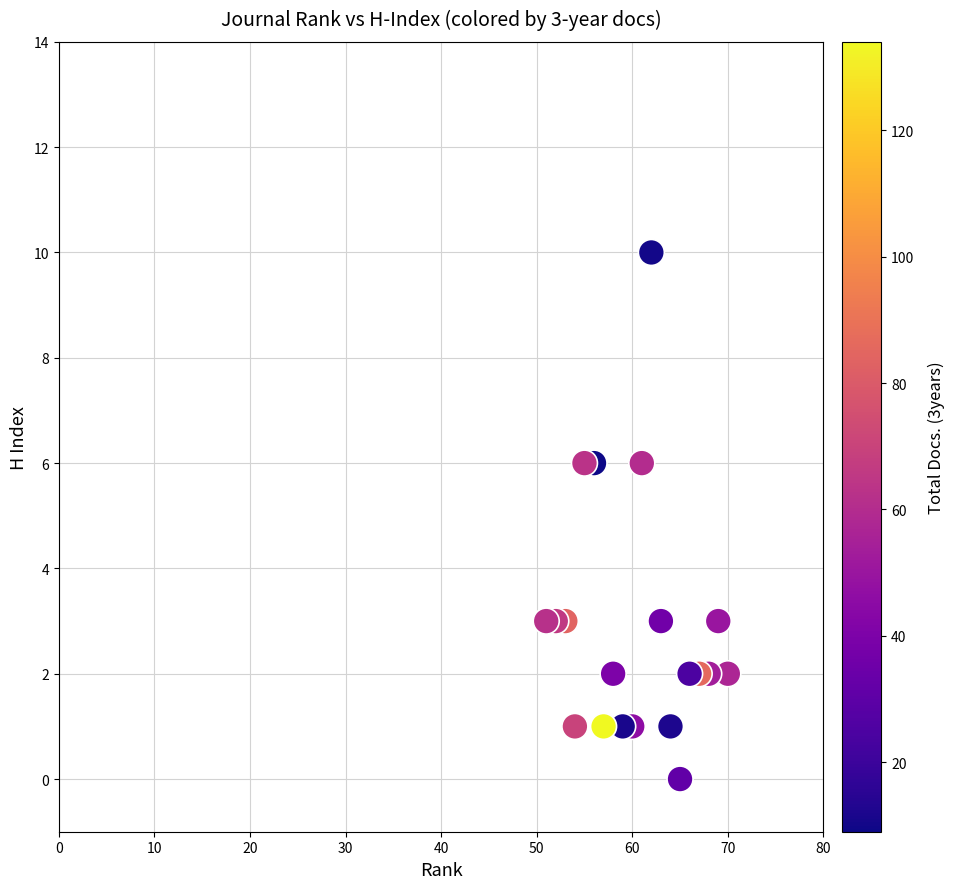

What is the range of Y values (max minus min)?

10